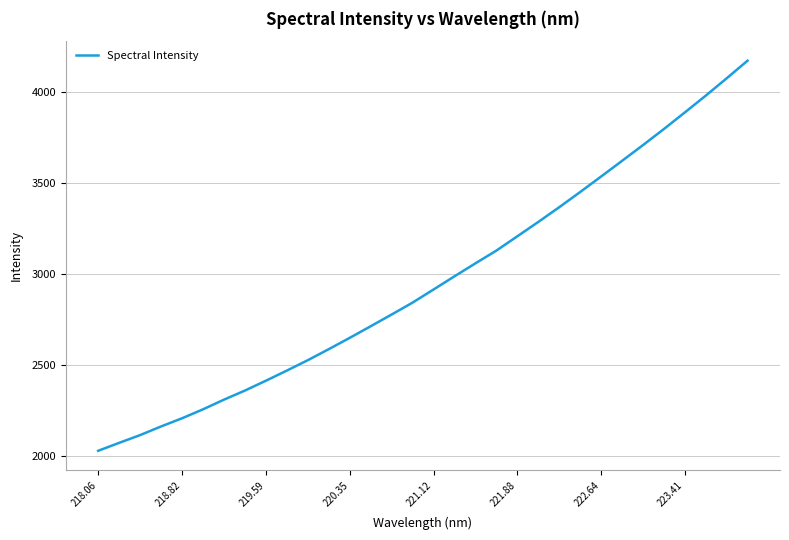

What is the minimum value shown in the chart?

2026.7